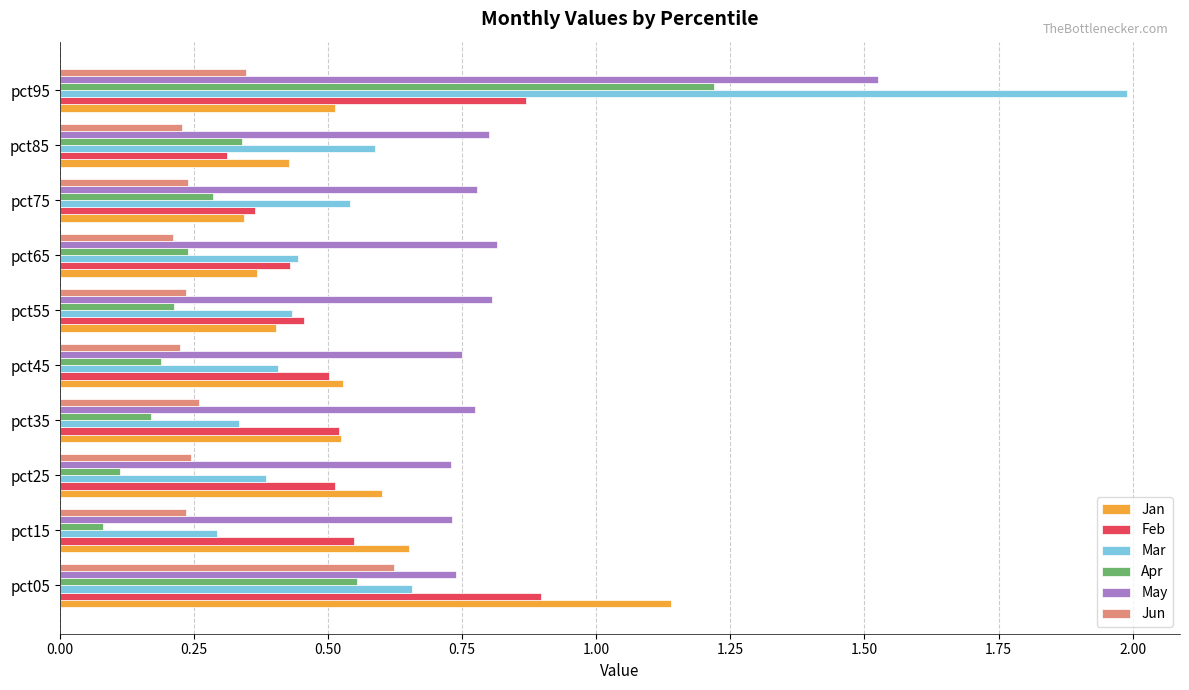

Between pct35 and pct95, which series saw the biggest shift?

Mar